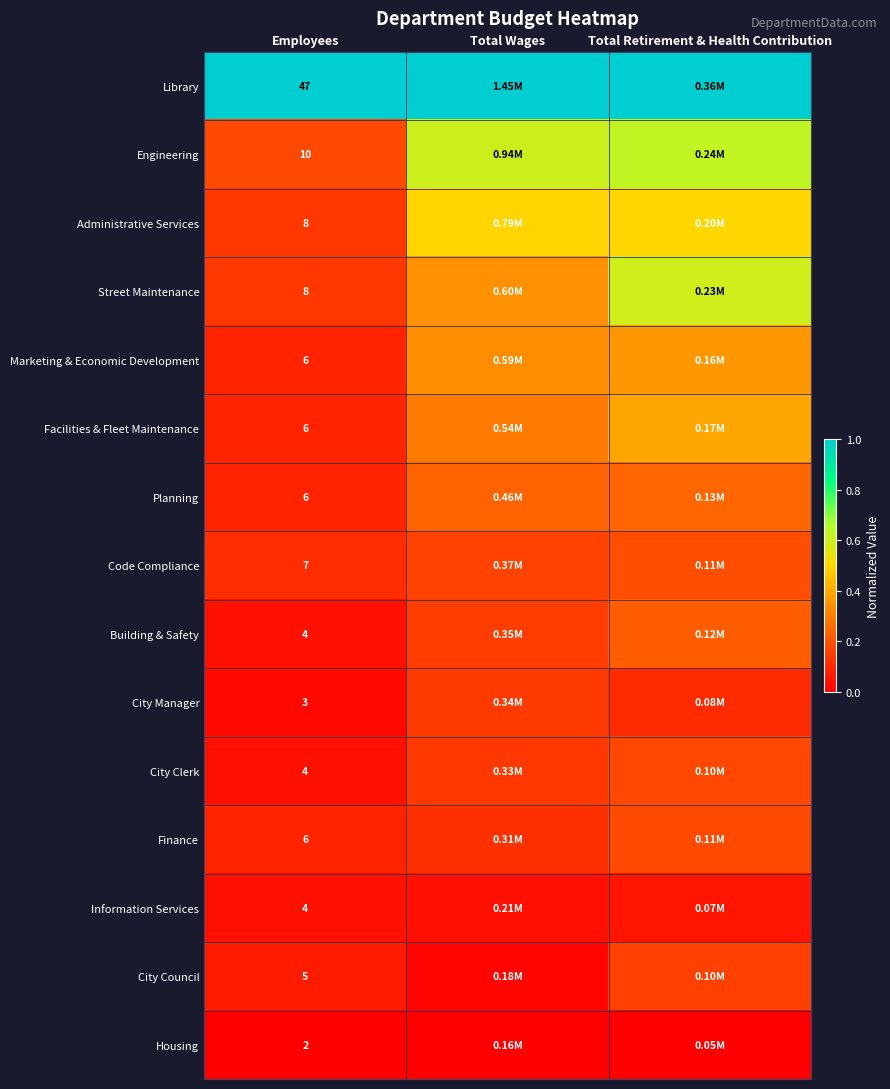

Which category has the lowest value across all series?

Employees